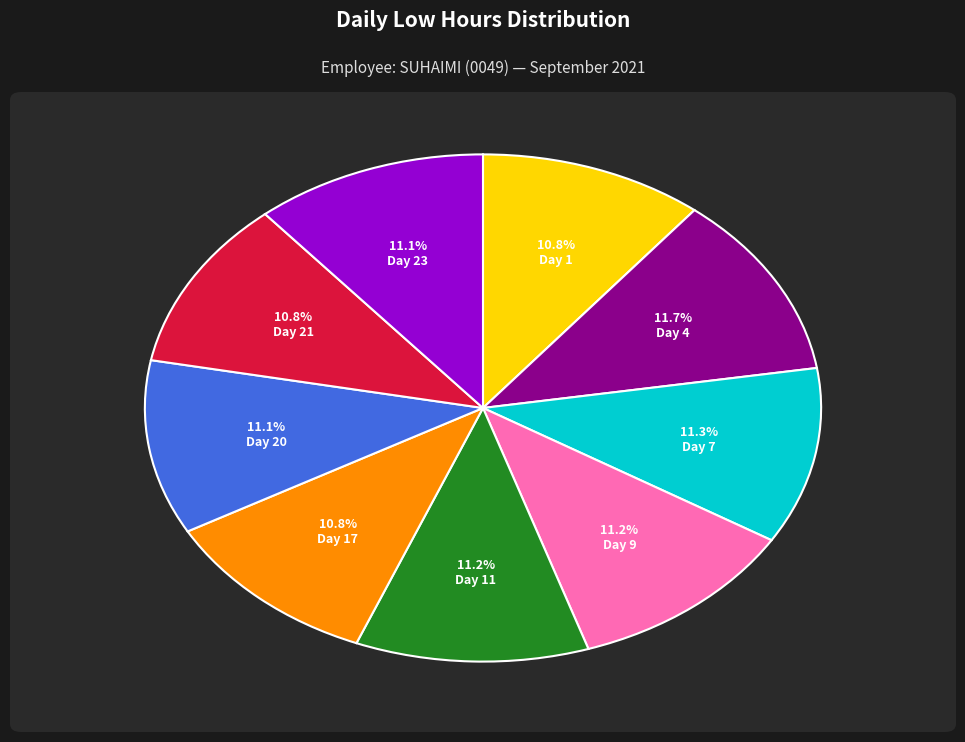

How many segments does this pie chart have?

9